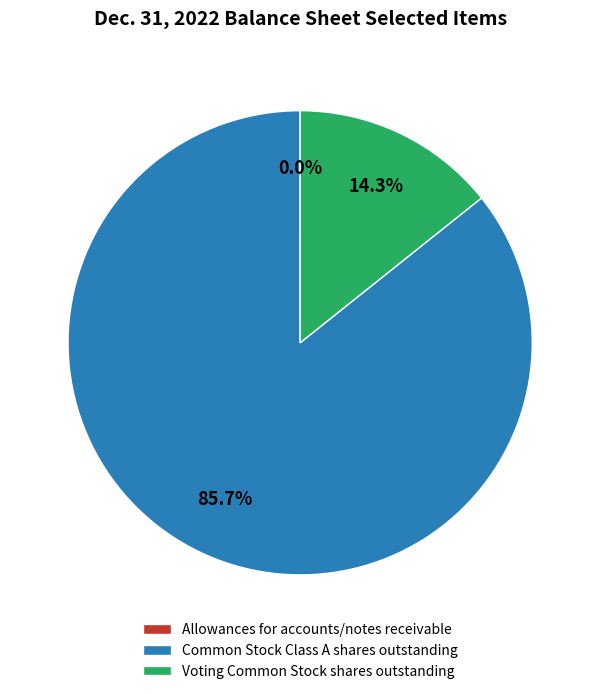

Between Voting Common Stock shares outstanding and Common Stock Class A shares outstanding, which is larger?

Common Stock Class A shares outstanding